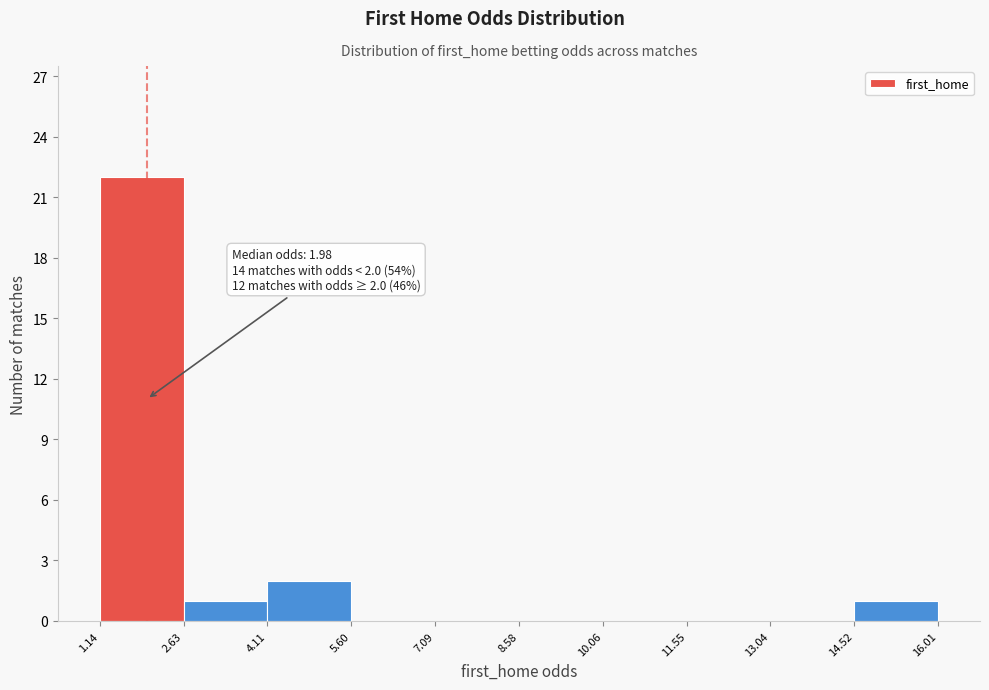

Over which range of the x-axis is the bar tallest?

1.14 to 2.63